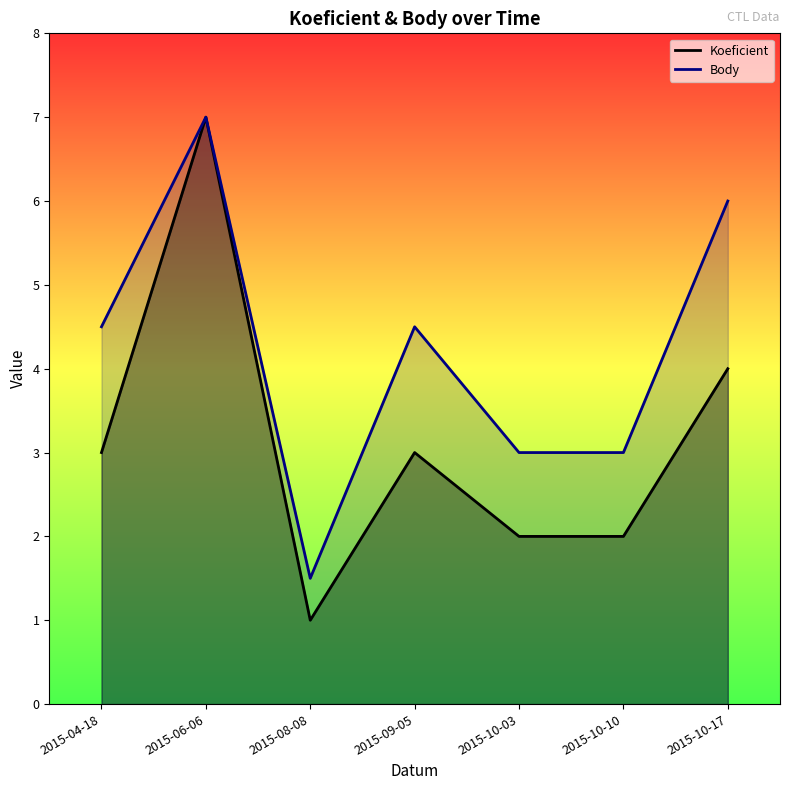

Which category has the highest value across all series?

2015-06-06